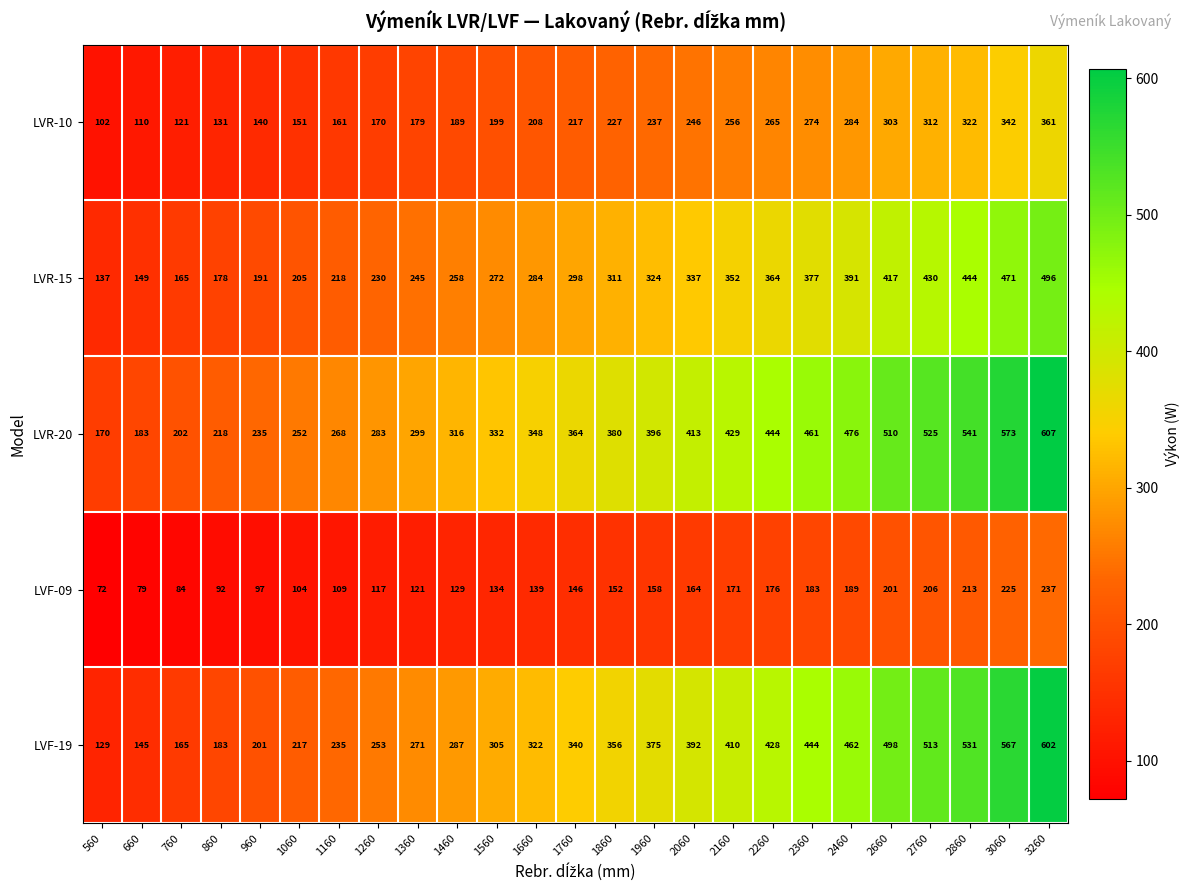

At how many categories does at least one series exceed 509?

5